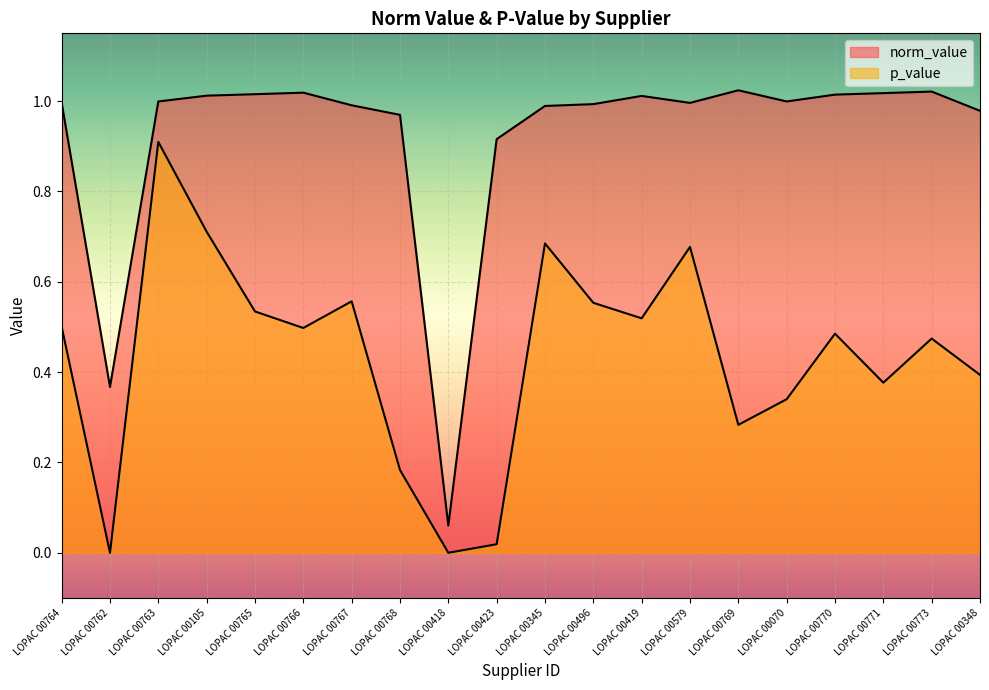

How many lines are shown in the chart?

2